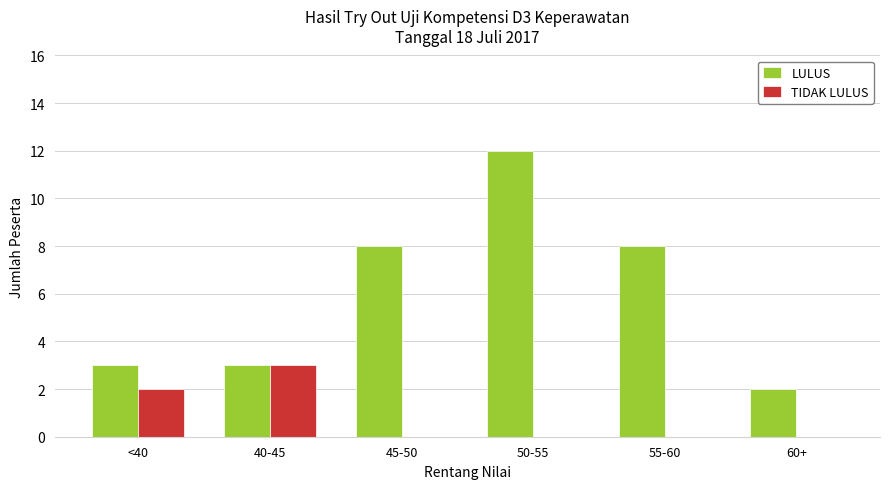

Count the number of data series in this chart.

2